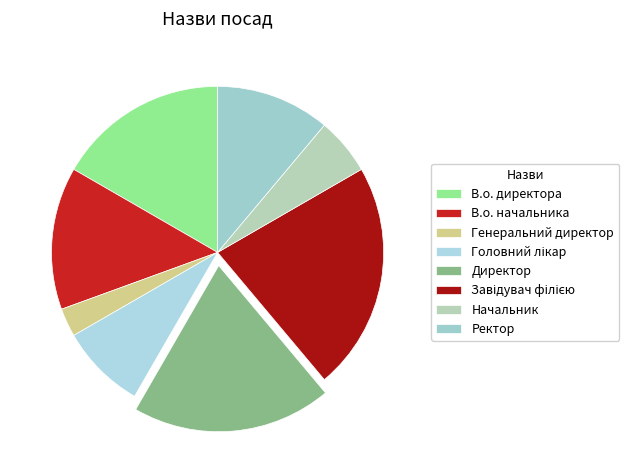

What is the total percentage of Завідувач філією and Генеральний директор?

25.0%